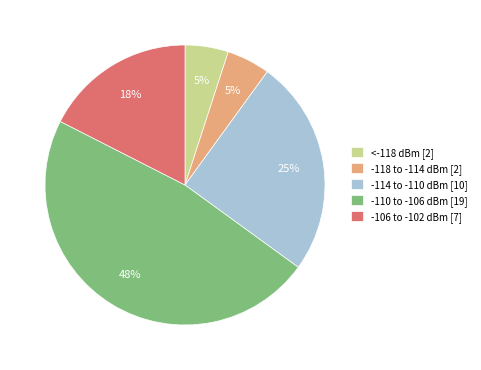

Is there any slice that represents more than half of the pie?

No